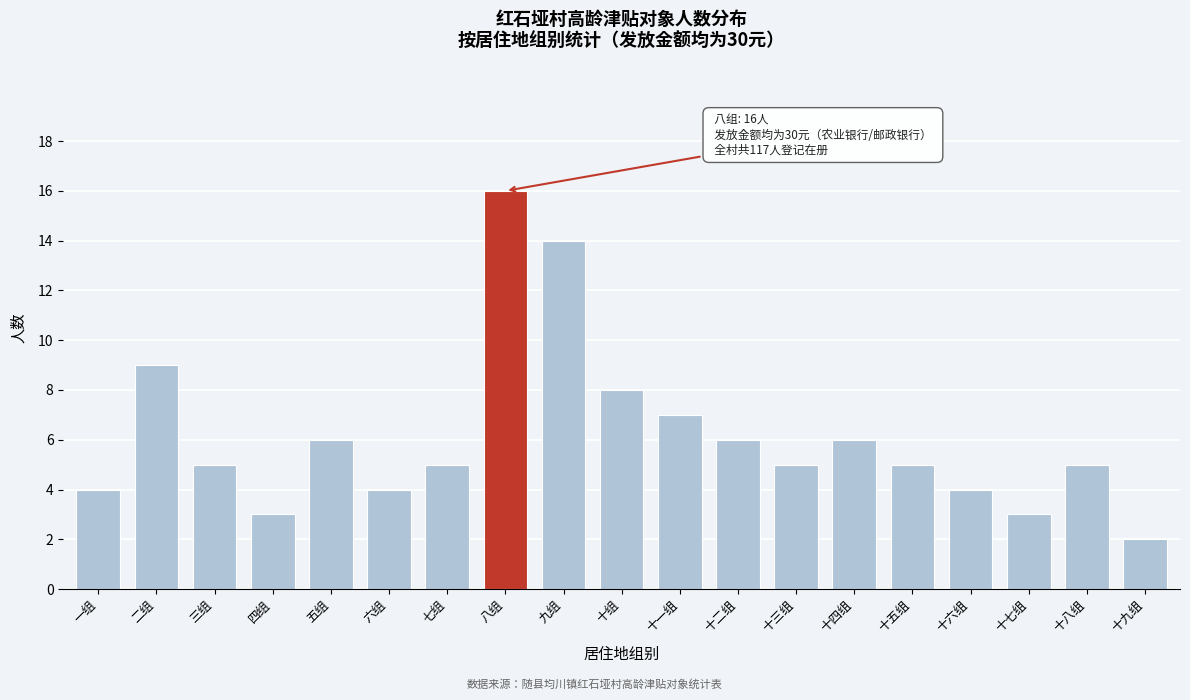

Reading left to right, extract all data points from this chart.

一组=4	二组=9	三组=5	四组=3	五组=6	六组=4	七组=5	八组=16	九组=14	十组=8	十一组=7	十二组=6	十三组=5	十四组=6	十五组=5	十六组=4	十七组=3	十八组=5	十九组=2